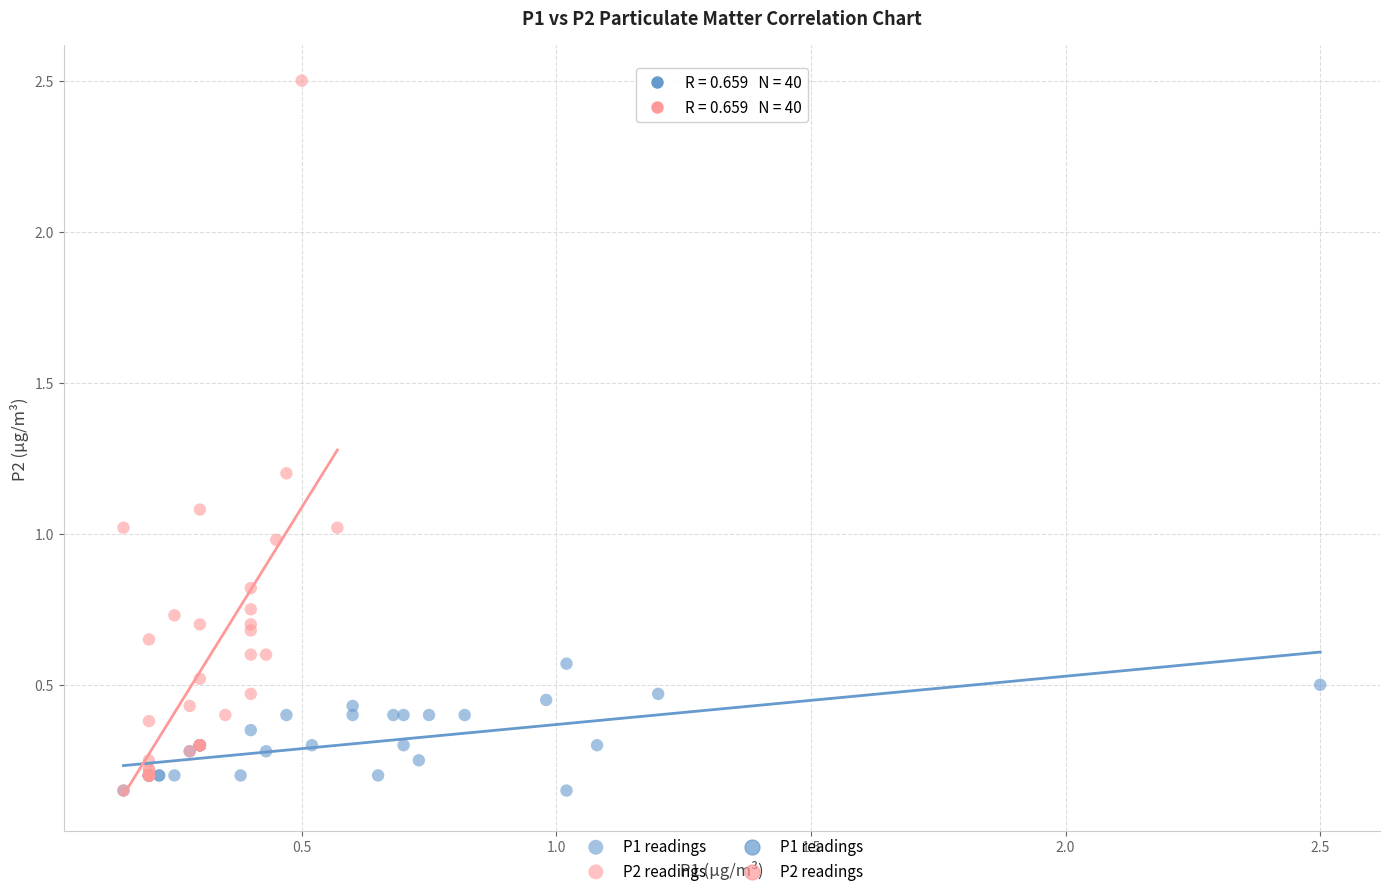

Which series has the largest Y range (max minus min)?

P2 readings